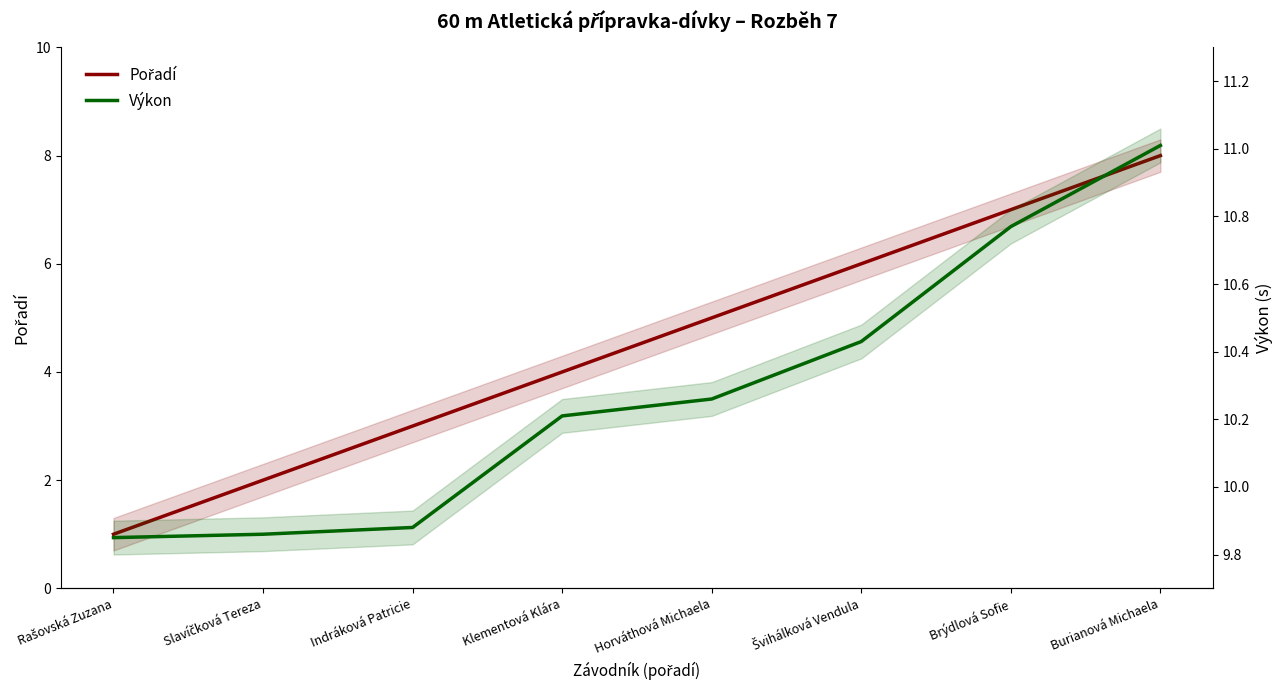

What are all the series names shown in the legend?

Pořadí, Výkon